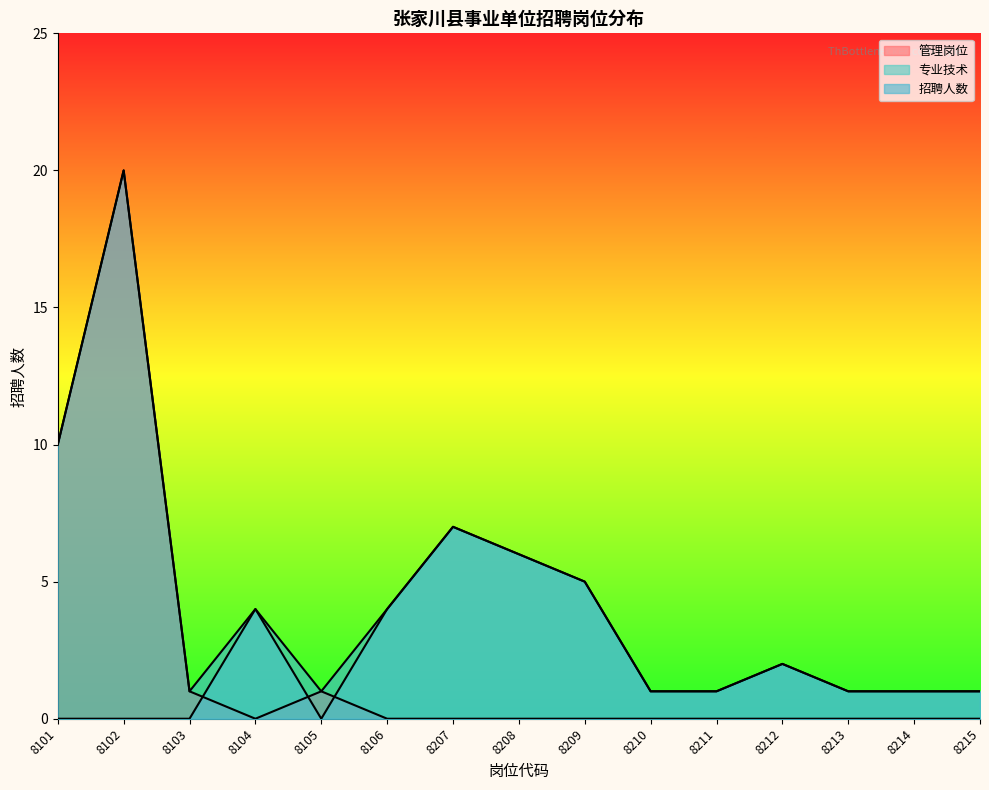

How many lines are shown in the chart?

3